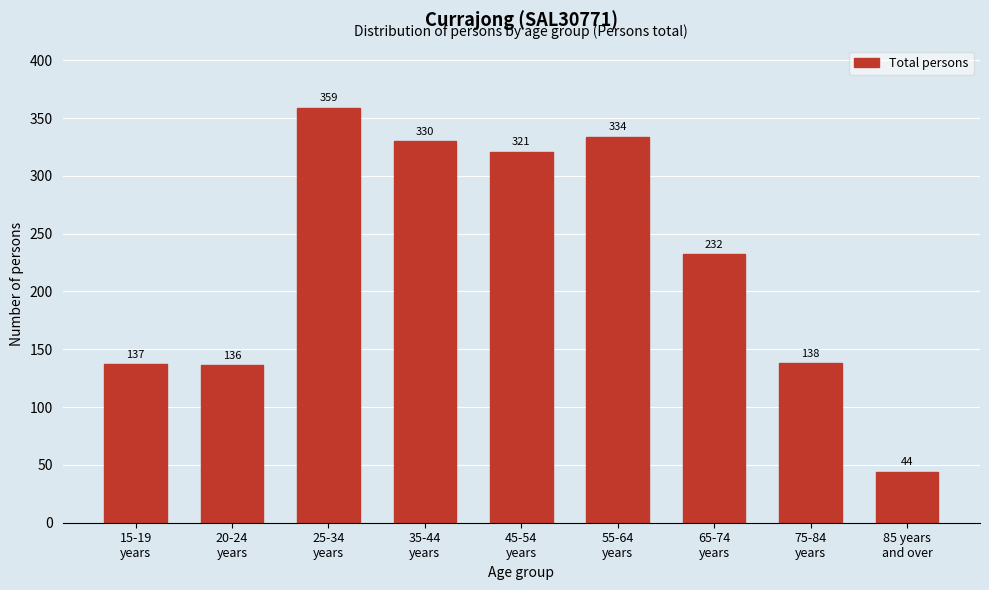

Reading left to right, transcribe all the data shown in this chart.

137	136	359	330	321	334	232	138	44